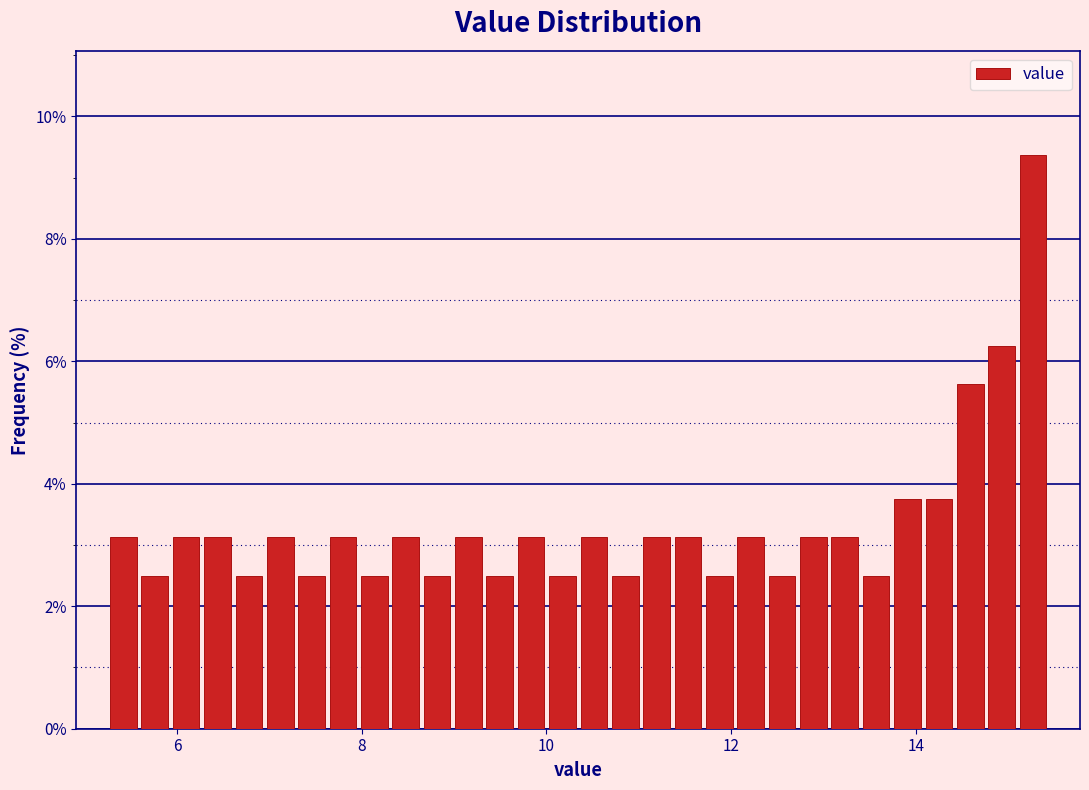

Read against the x-axis, roughly where is the centre of the tallest bar?

15.2